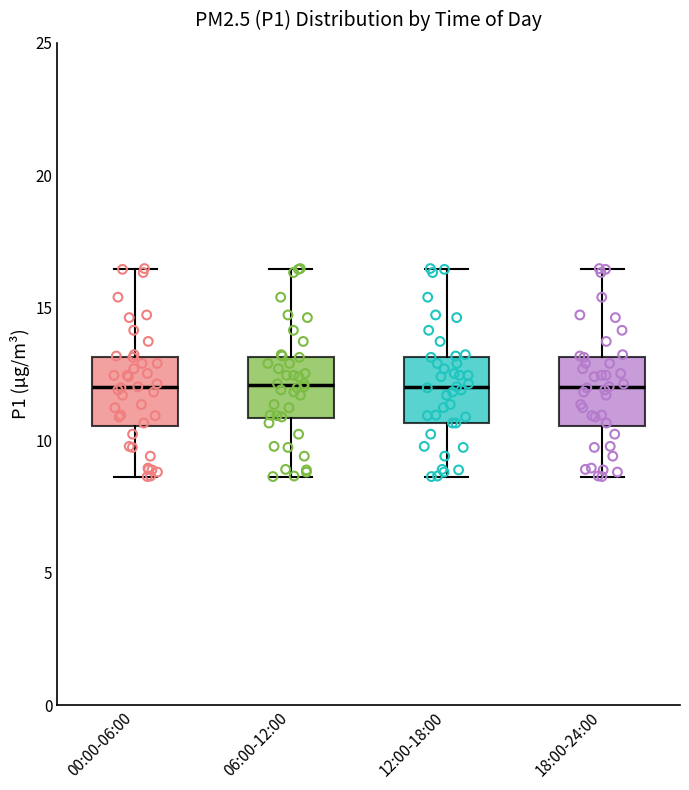

Reading left to right, transcribe this box plot: for each box, give where its median line is, the range the box spans, and where its two whiskers end, as read against the y-axis. The values are not printed on the chart, so give them approximately, as read against the axis.

00:00-06:00: median 12.0, box 10.5 to 13.0, whiskers 8.5 to 16.5
06:00-12:00: median 12.0, box 11.0 to 13.0, whiskers 8.5 to 16.5
12:00-18:00: median 12.0, box 10.5 to 13.0, whiskers 8.5 to 16.5
18:00-24:00: median 12.0, box 10.5 to 13.0, whiskers 8.5 to 16.5